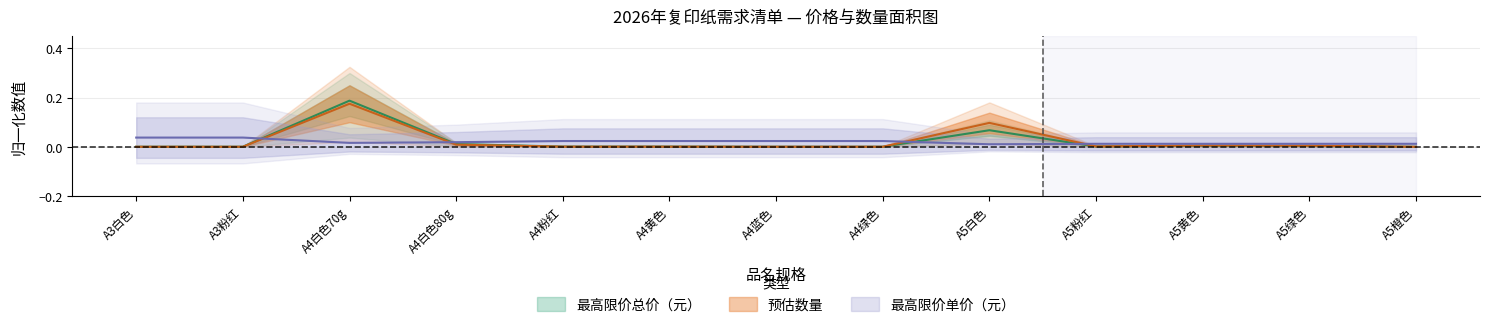

The 预估数量 series shows 0.0 at A5绿色. True or false?

True